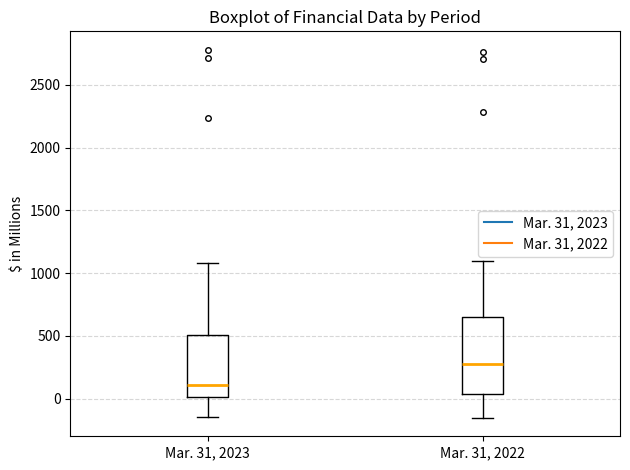

Reading left to right, read every box against the y-axis: the position of its median line, the range the box covers, and the ends of its whiskers. The values are not printed on the chart, so give them approximately, as read against the axis.

Mar. 31, 2023: median 100, box 0 to 500, whiskers -150 to 1100
Mar. 31, 2022: median 300, box 50 to 650, whiskers -150 to 1100